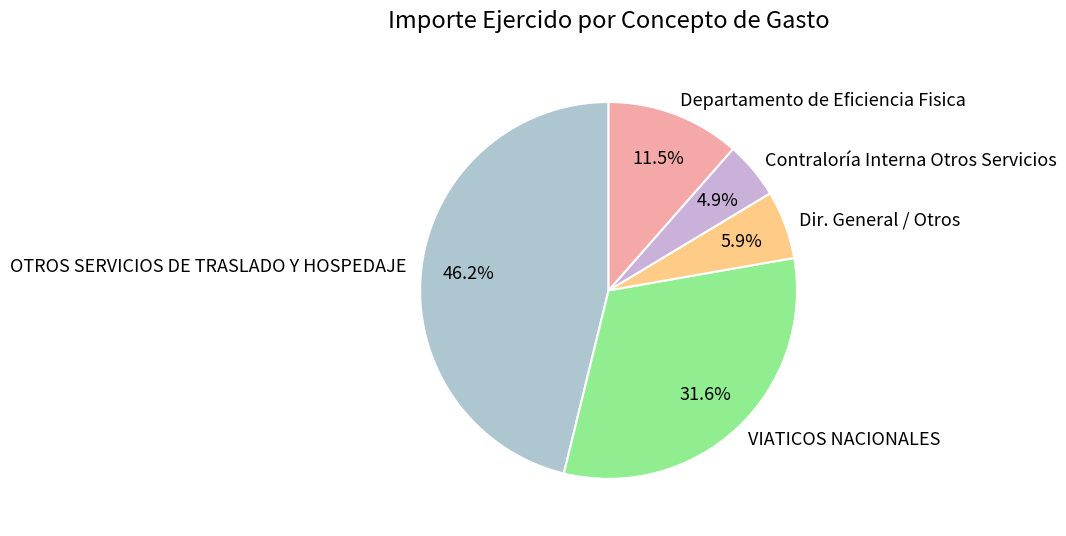

Which slice is the largest?

OTROS SERVICIOS DE TRASLADO Y HOSPEDAJE